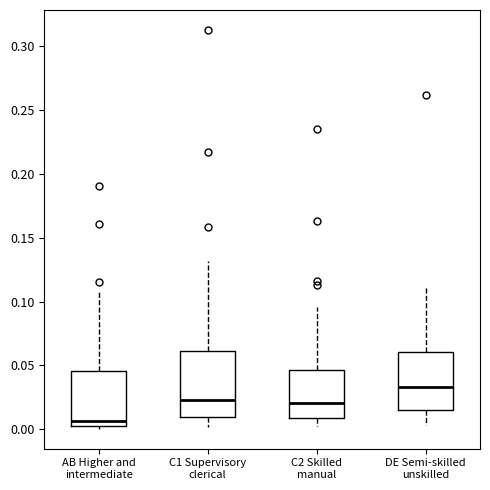

Which box's median line is the lowest?

AB Higher and intermediate